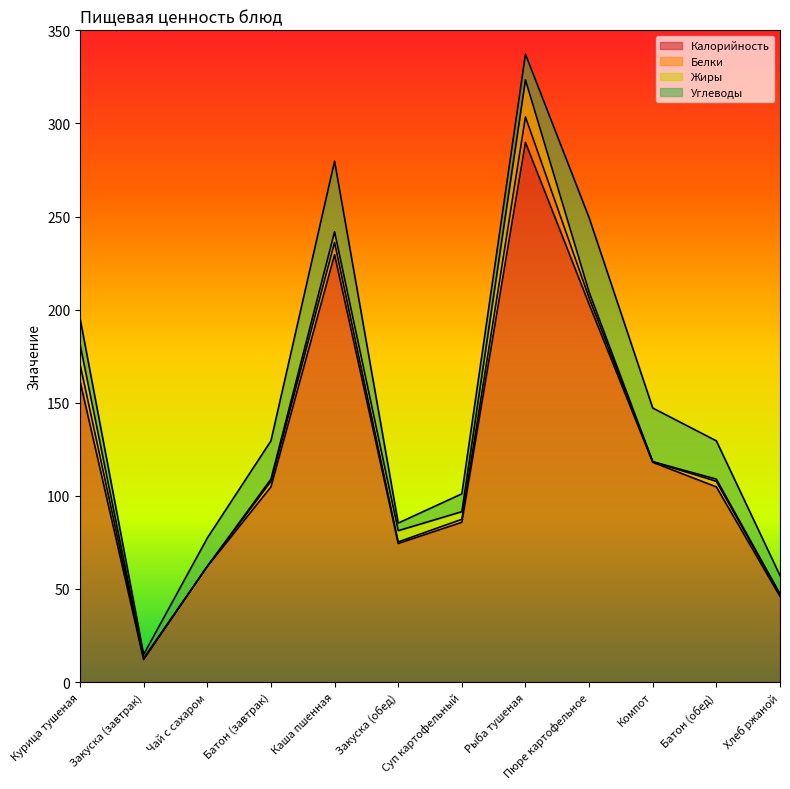

Does the chart have visible grid lines?

No